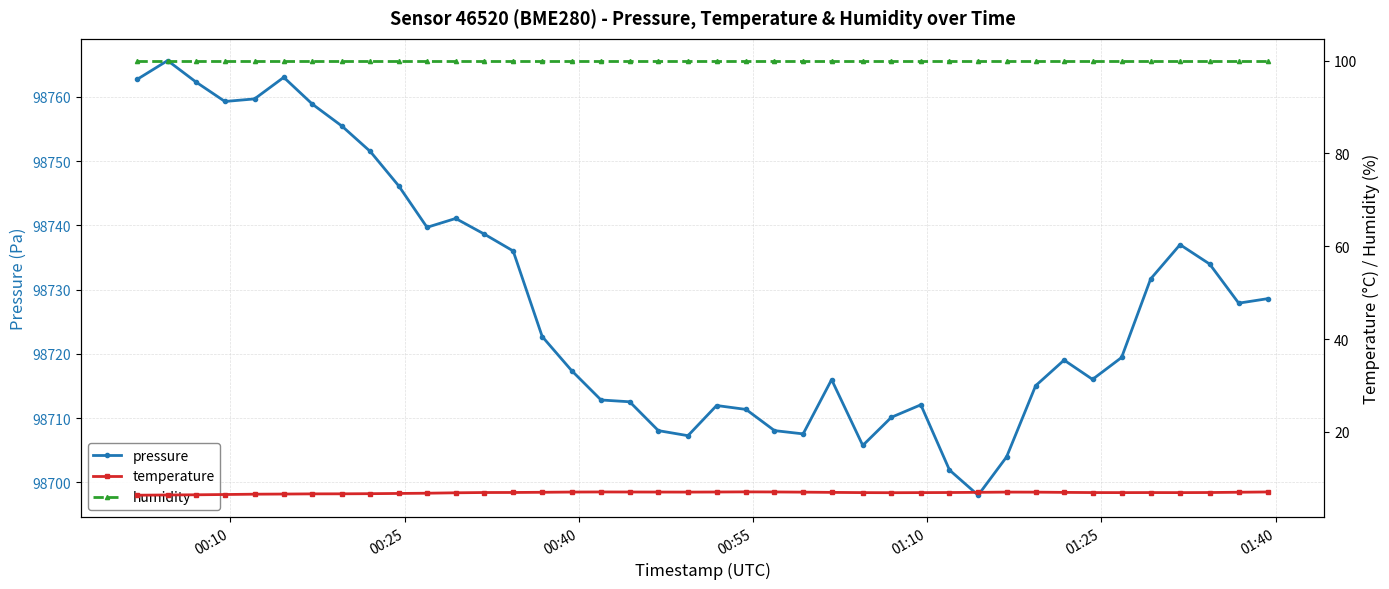

What is the value of the pressure point at the 36th from the left?

98731.7